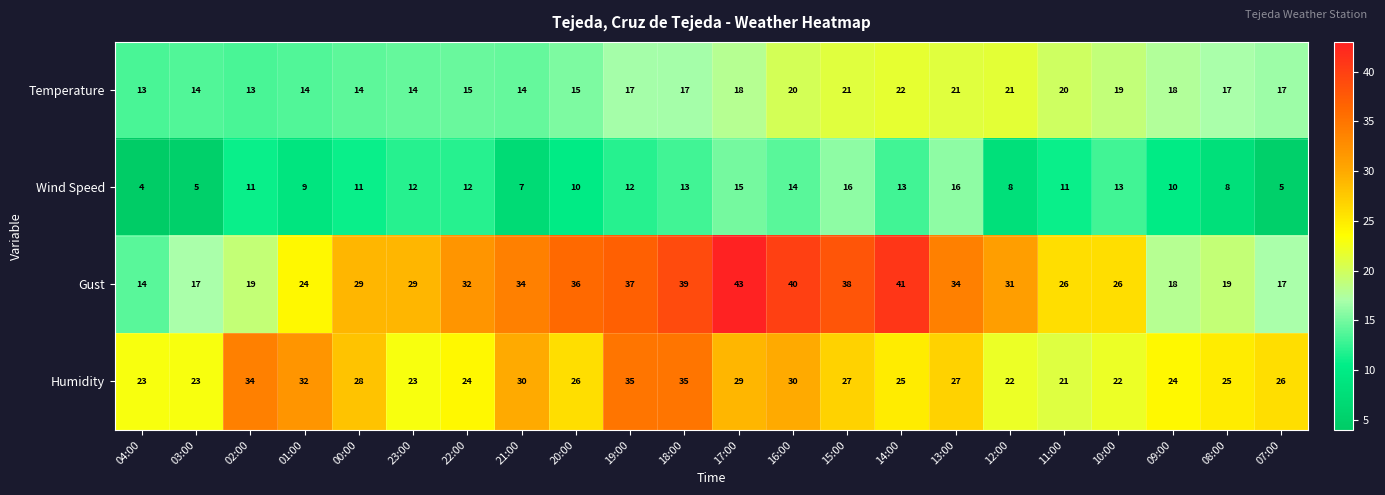

What is the difference between the highest and lowest values at 15:00?

22